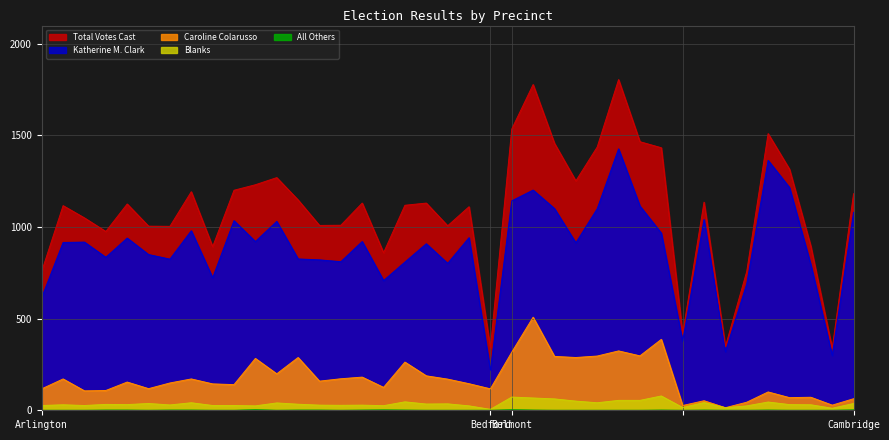

Is it true that Caroline Colarusso equals 154 at Arlington-5?

True